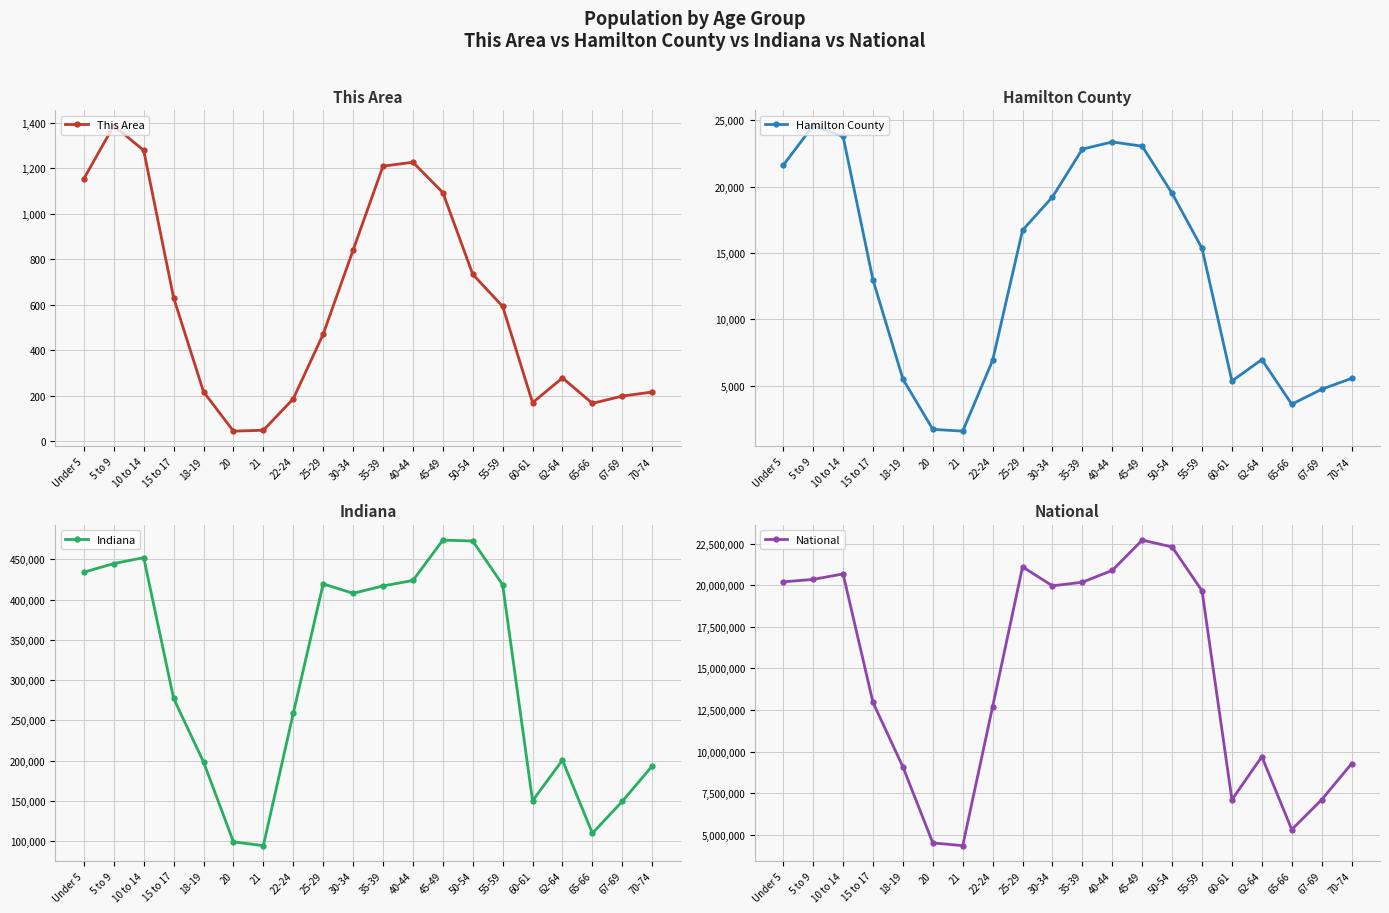

What is the average value of the National series?

14509549